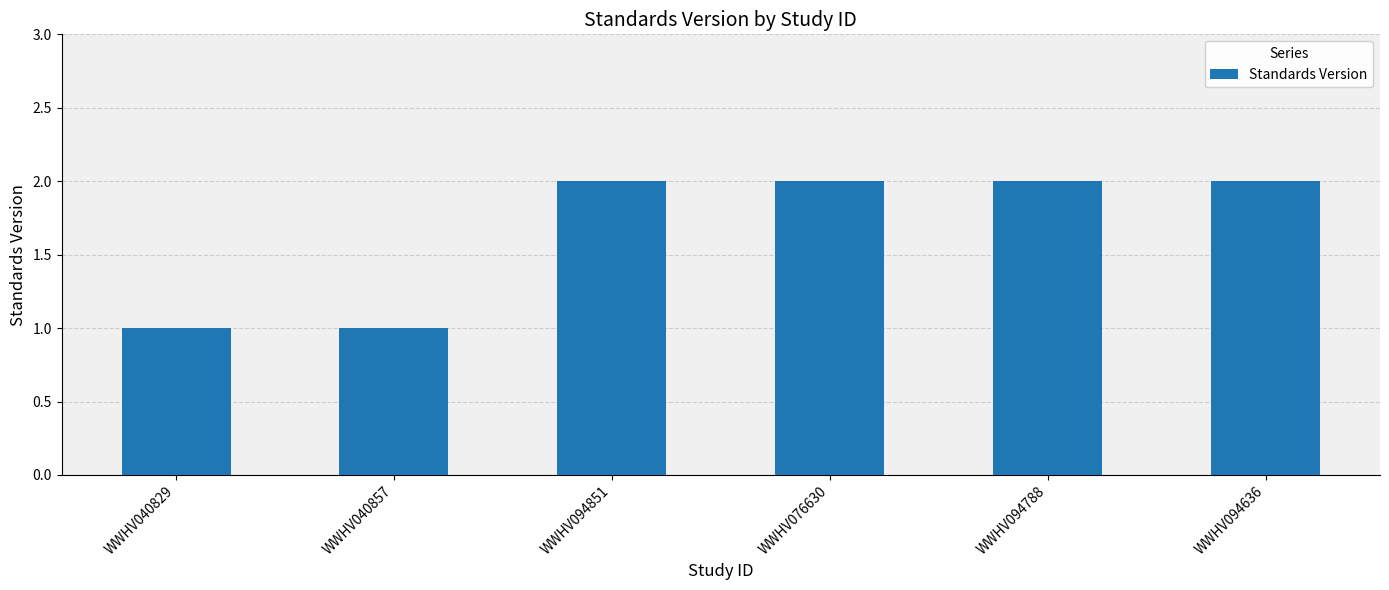

What is the greatest value displayed?

2